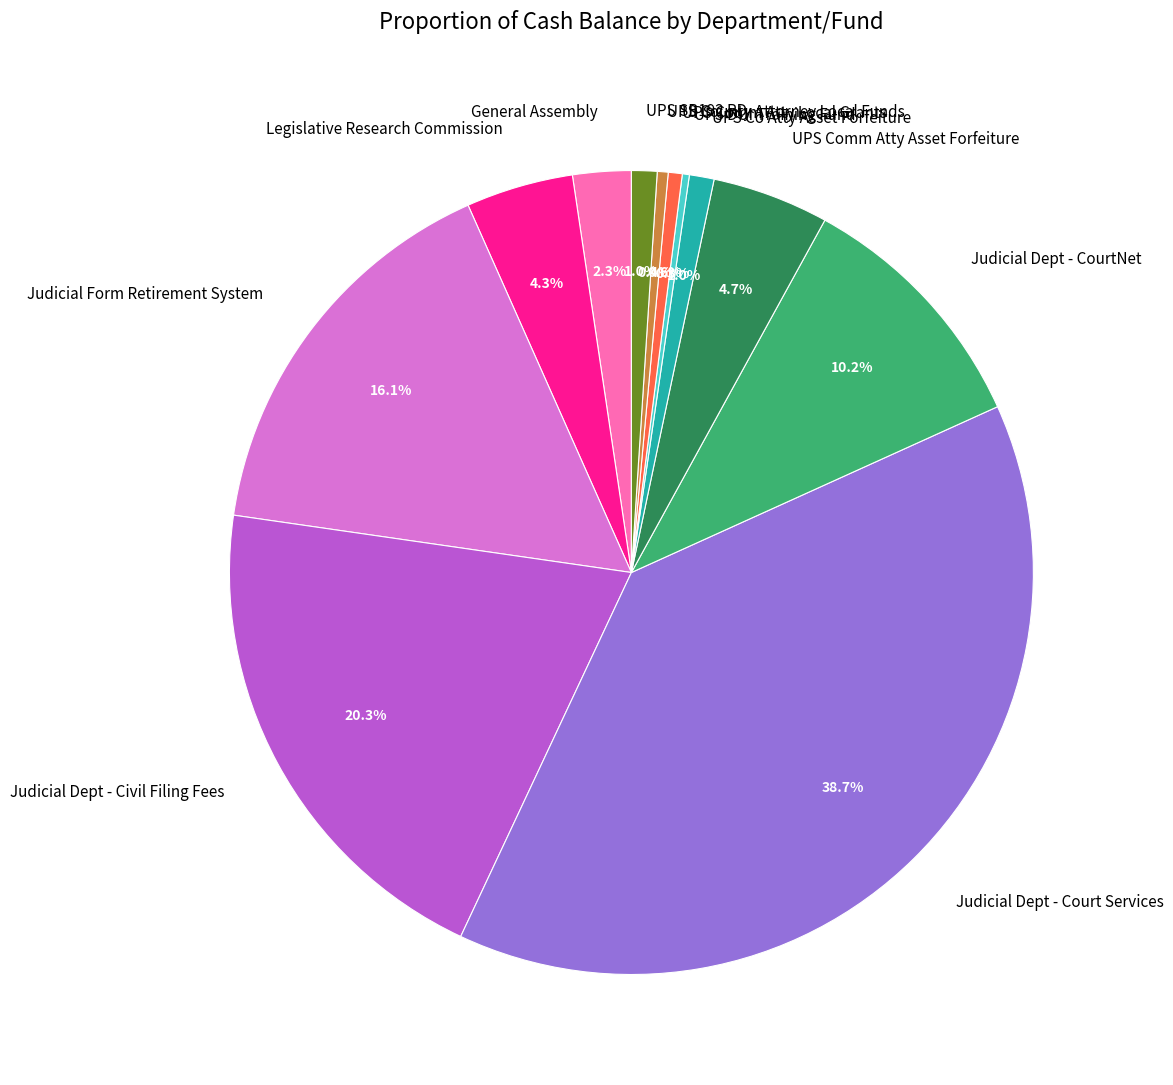

To the nearest percent, what is the difference between the Judicial Dept - Court Services and UPS County Attorney Local Funds slice percentages?

38%